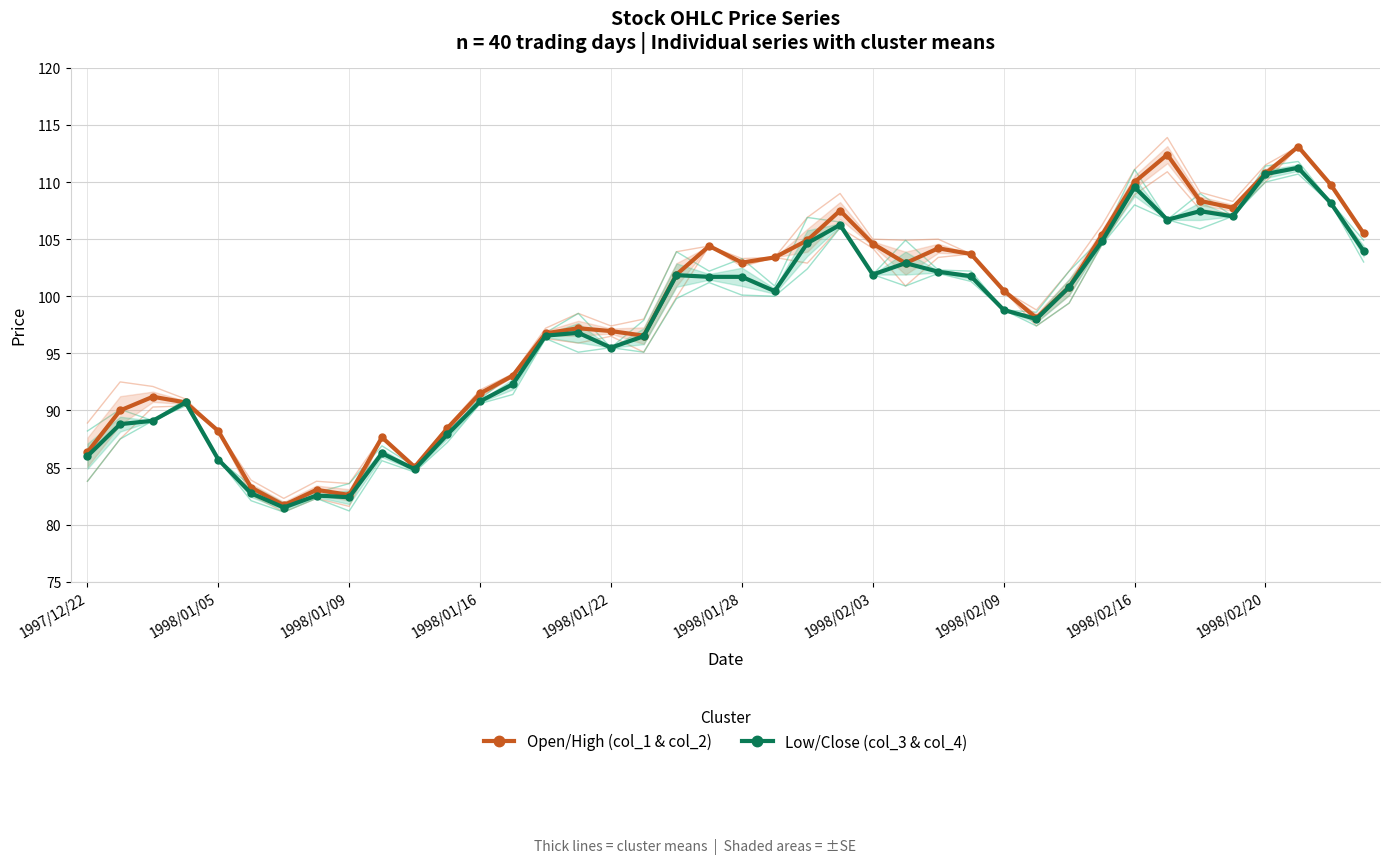

Count the number of data series in this chart.

2